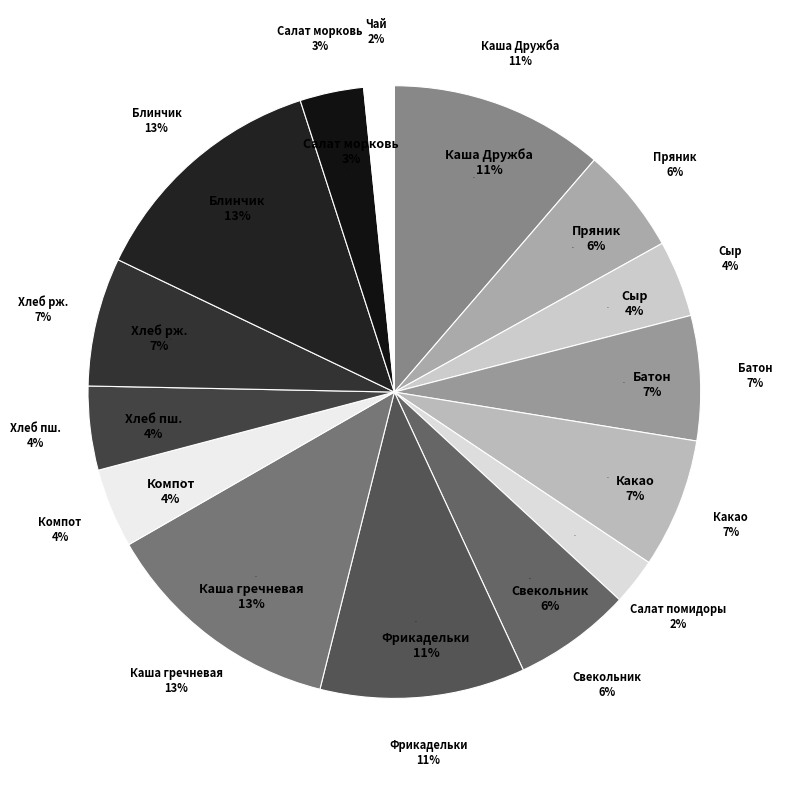

True or false: Салат из моркови с сахаром accounts for 1% of the total.

False